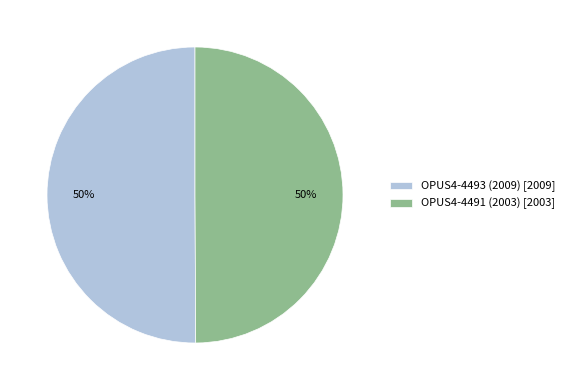

The OPUS4-4491 (2003) slice represents 60% of the pie. True or false?

False